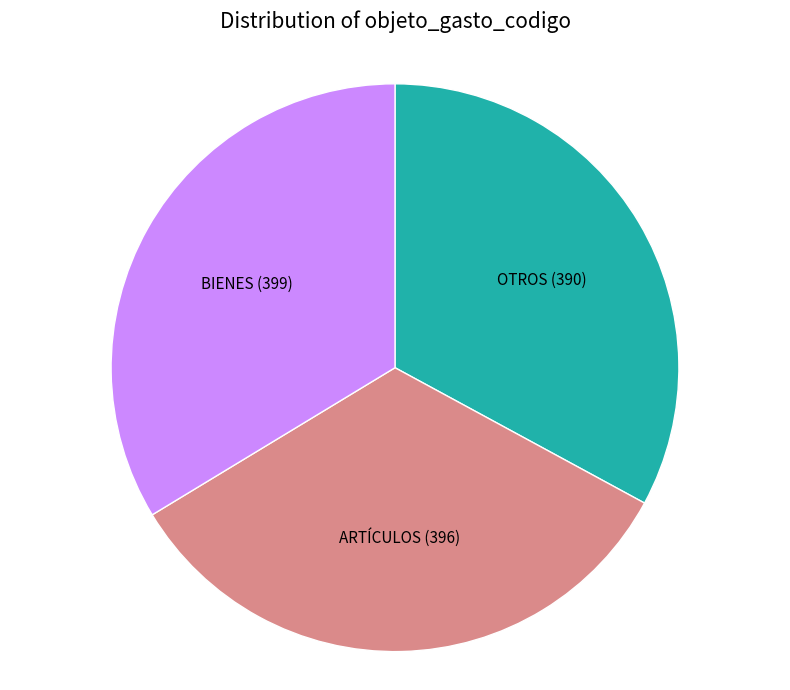

Is there any slice that represents more than half of the pie?

No